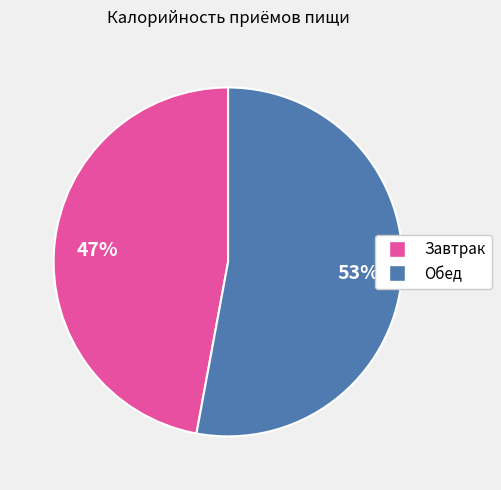

To the nearest percent, what is the difference between the largest and smallest slice percentages?

6%